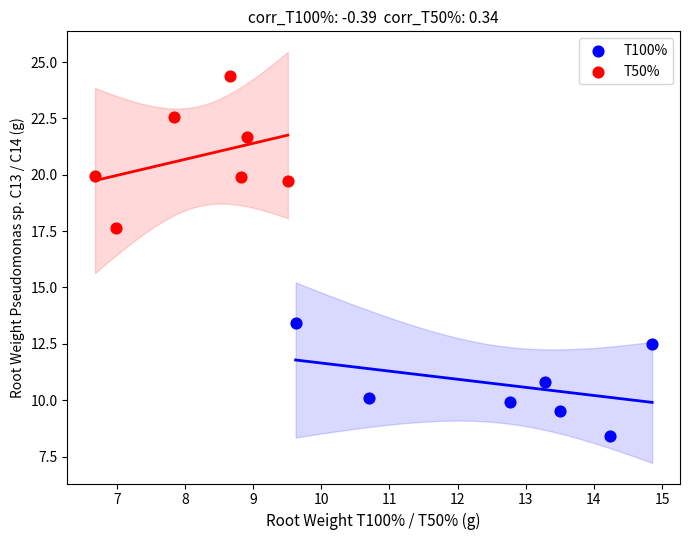

Which series has the largest Y range (max minus min)?

T50%